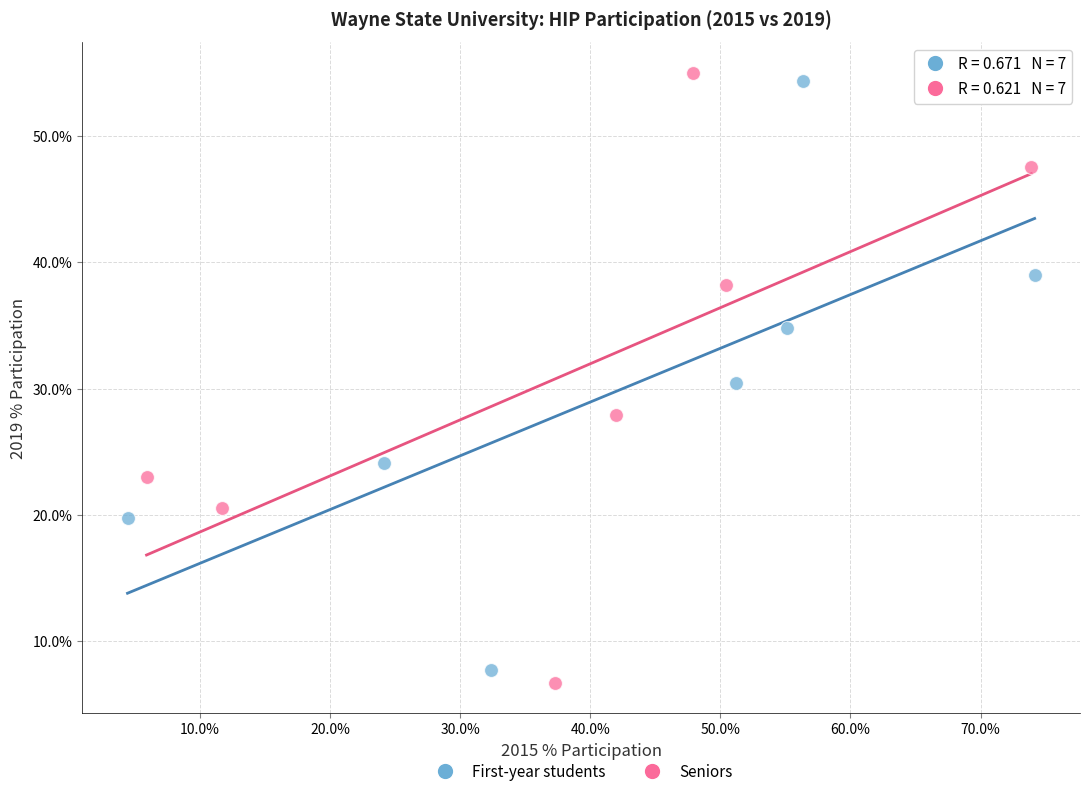

Which series reaches the maximum Y coordinate?

Seniors